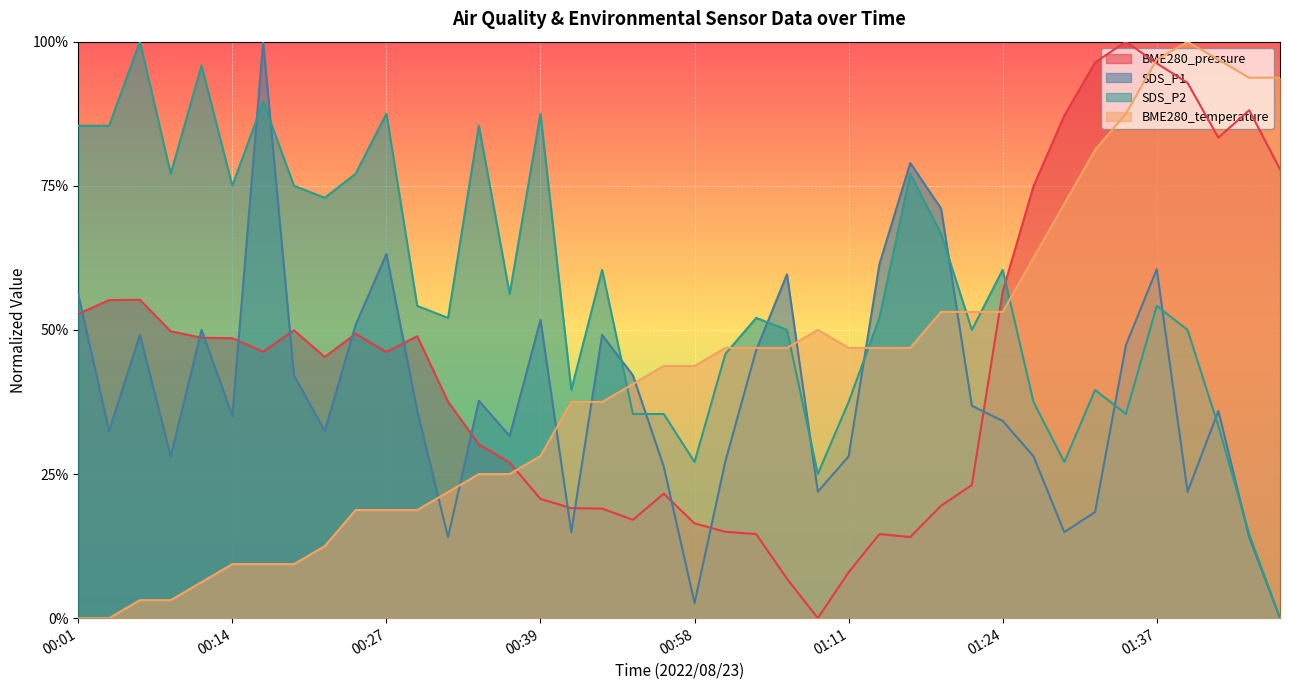

What is the difference between the maximum and minimum values in the SDS_P2 series?

1.0